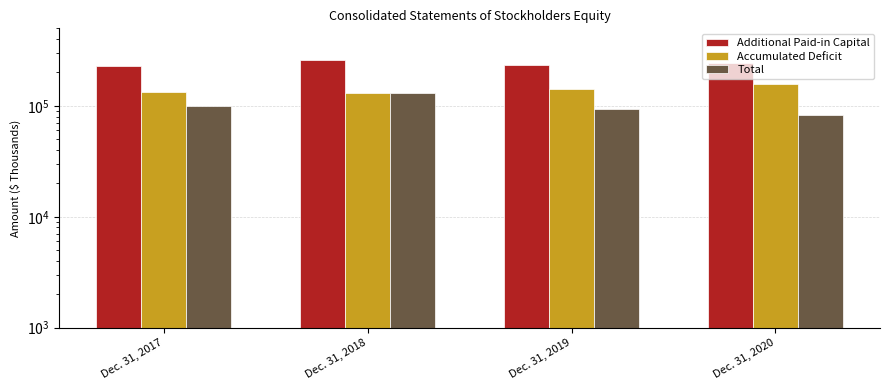

What is the difference between the maximum and second lowest values in the Accumulated Deficit series?

26099